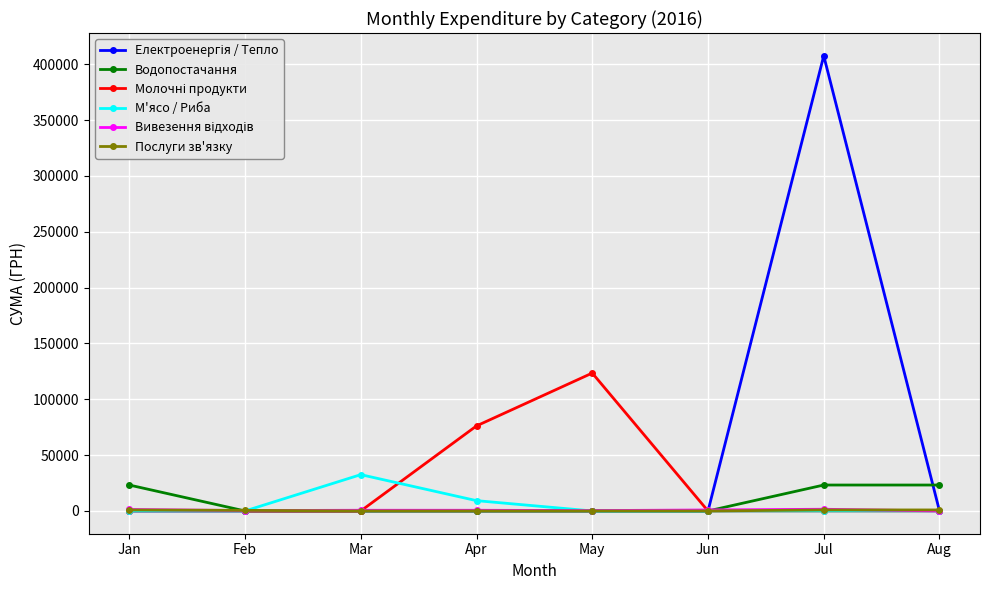

The М'ясо / Риба series shows 14788.5 at Mar. True or false?

False